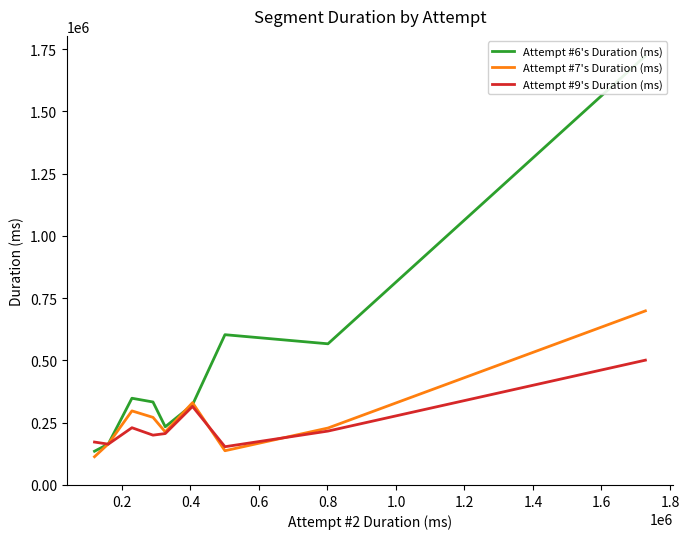

What is the highest value of the Attempt #7's Duration (ms) series?

699021